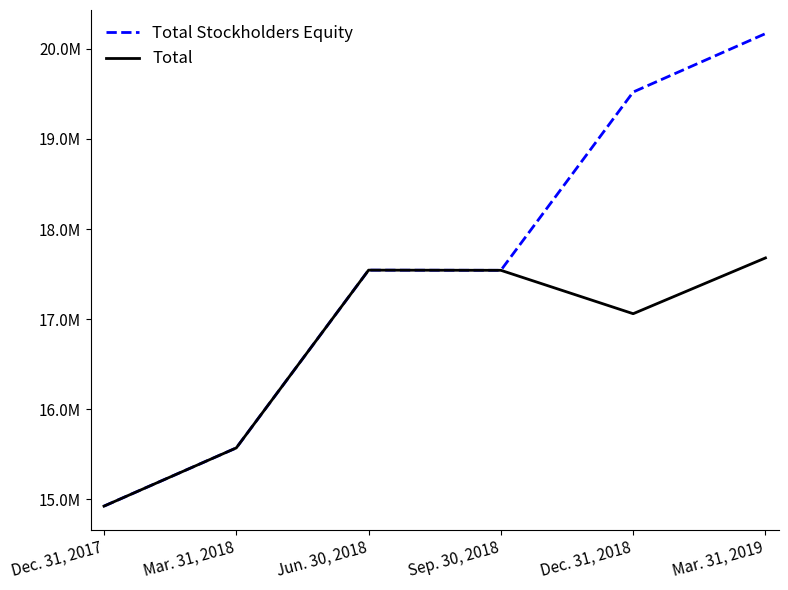

What are all the series names shown in the legend?

Total Stockholders Equity, Total